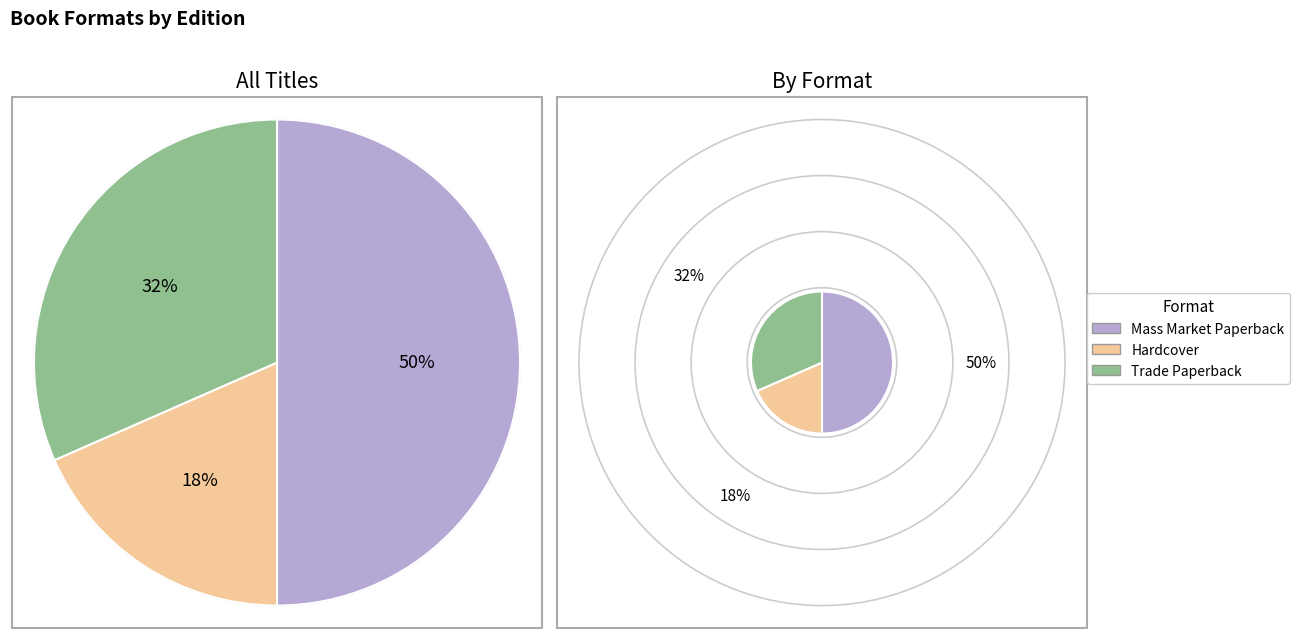

What portion of the pie excludes Trade Paperback?

68.4%